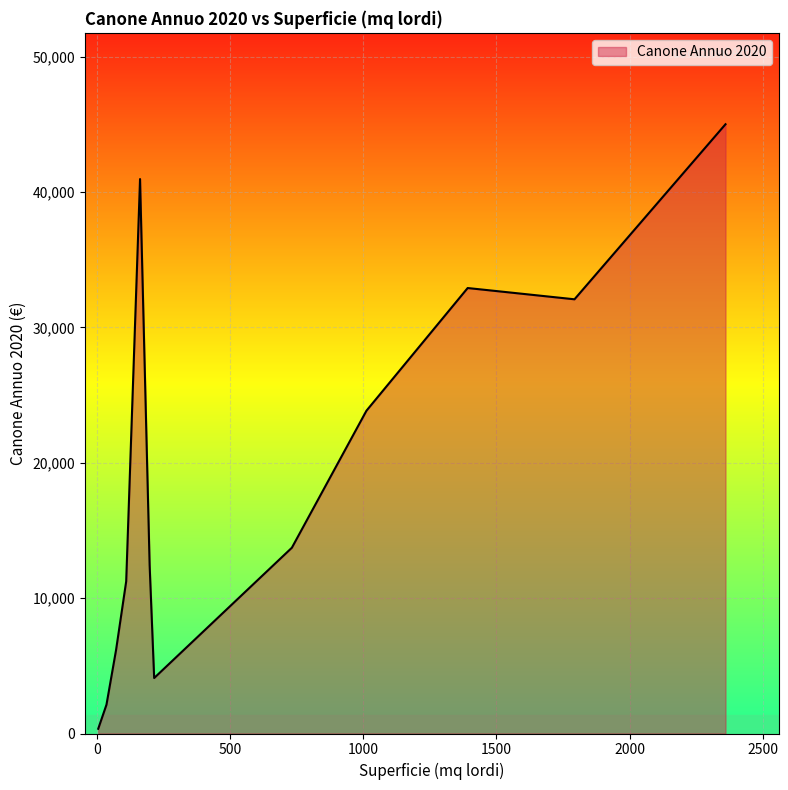

What is the difference between the maximum and minimum values?

44666